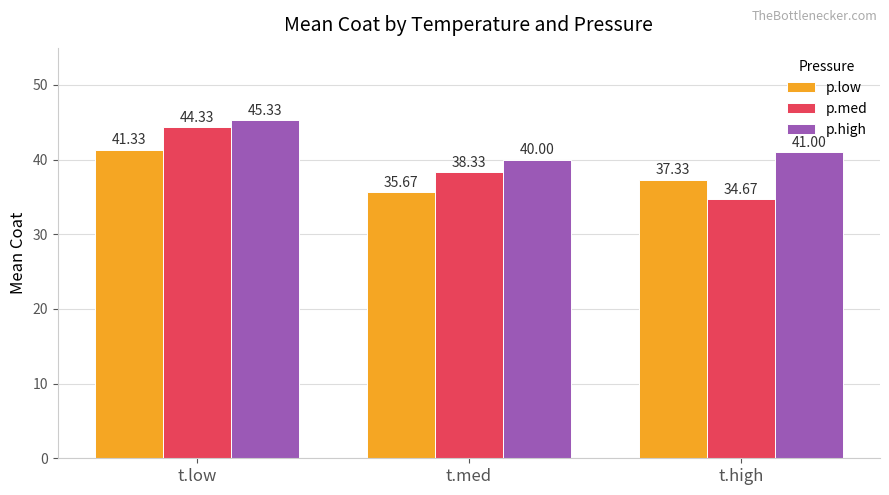

The value of p.med at t.high is 8.3. True or false?

False